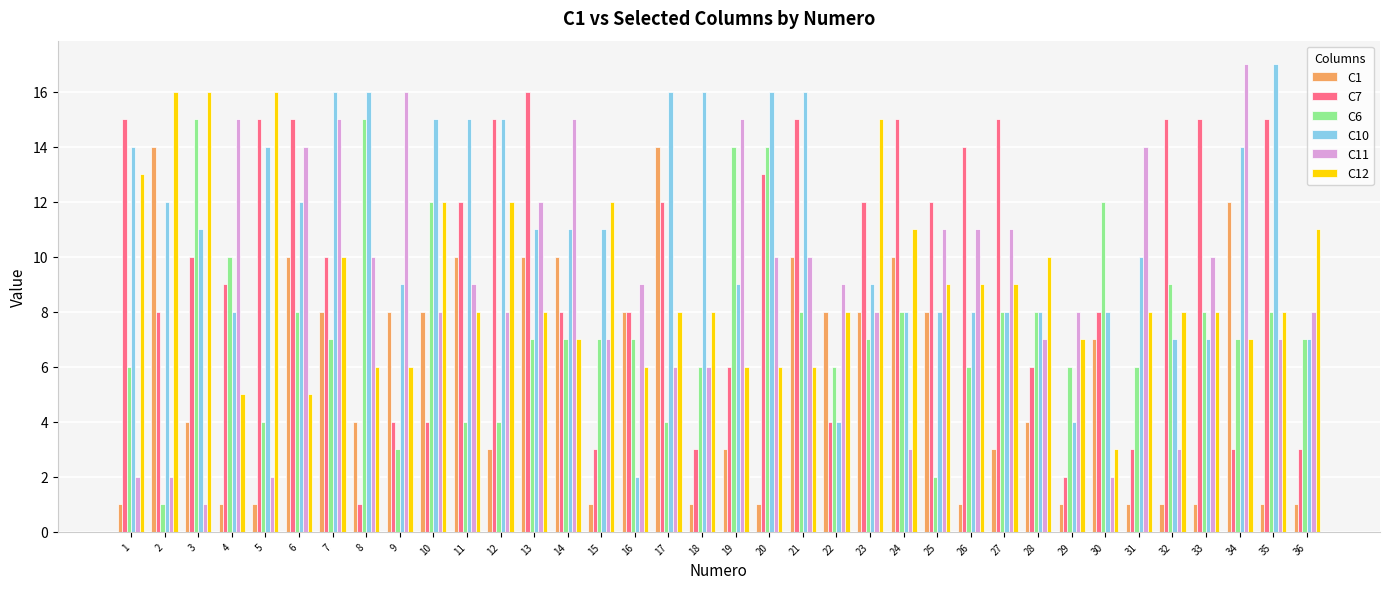

Rank the series at 9 from highest to lowest value.

C11, C10, C1, C12, C7, C6